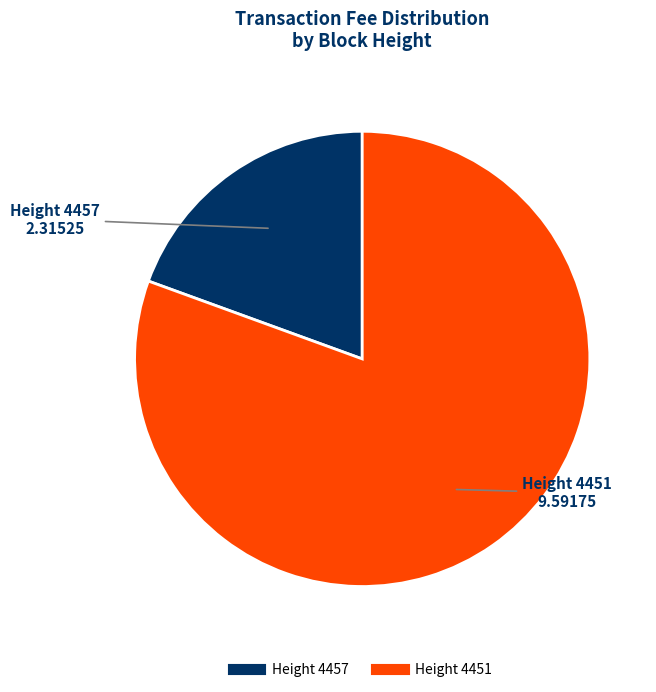

Do Height 4451 and Height 4457 together represent more than half of the pie?

Yes